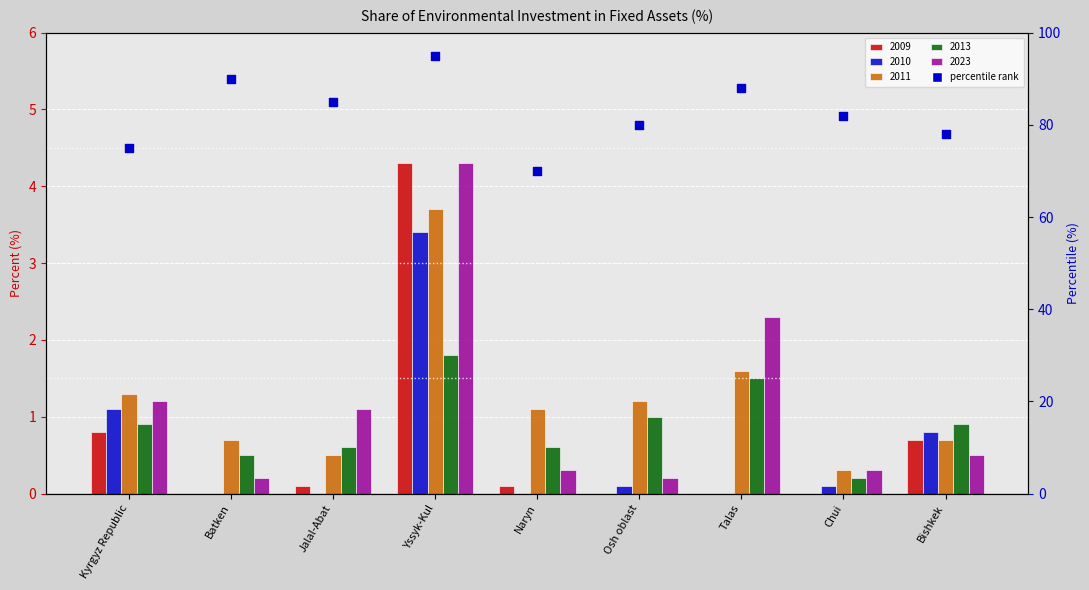

What is the ratio of the value at Naryn to the value at Chui?

0.9